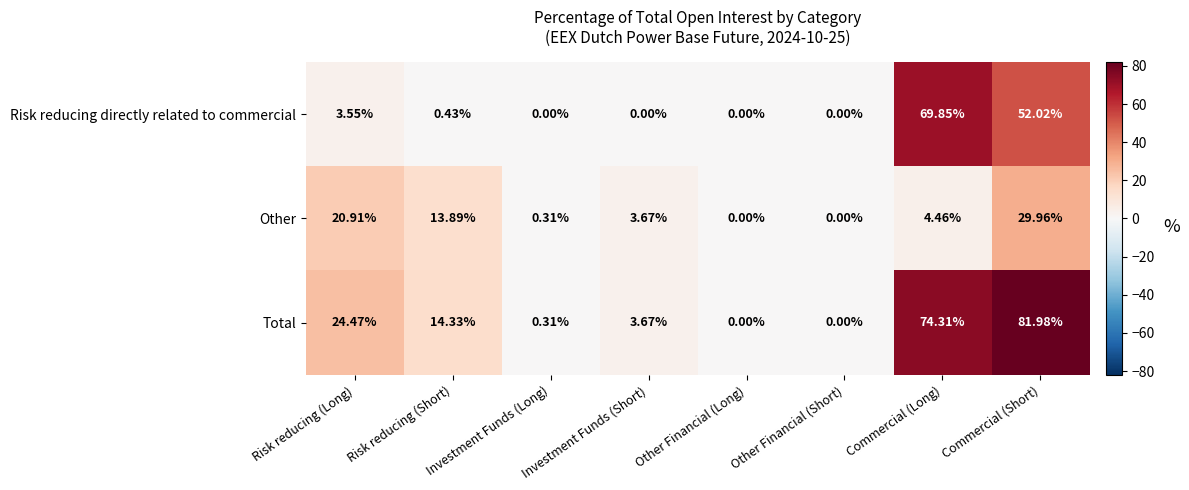

Where is Total nearest to the value 40?

Risk reducing (Long)